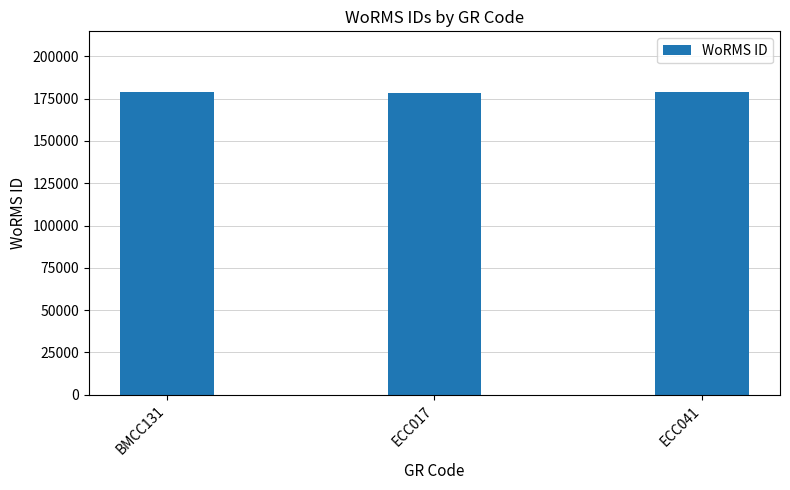

The value at BMCC131 is 178972. True or false?

True